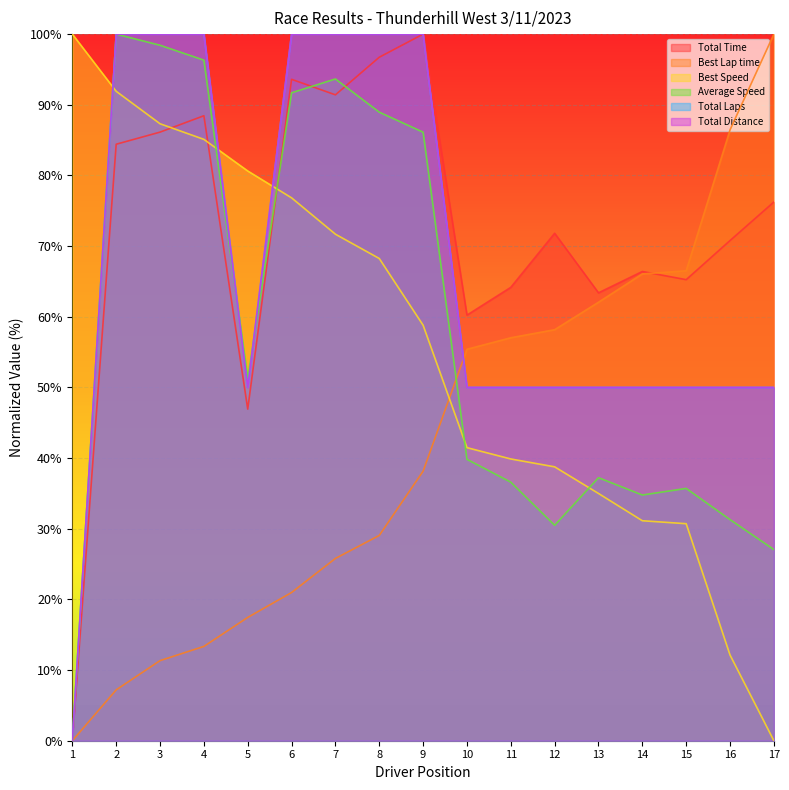

Which series has the widest spread of values?

Total Time